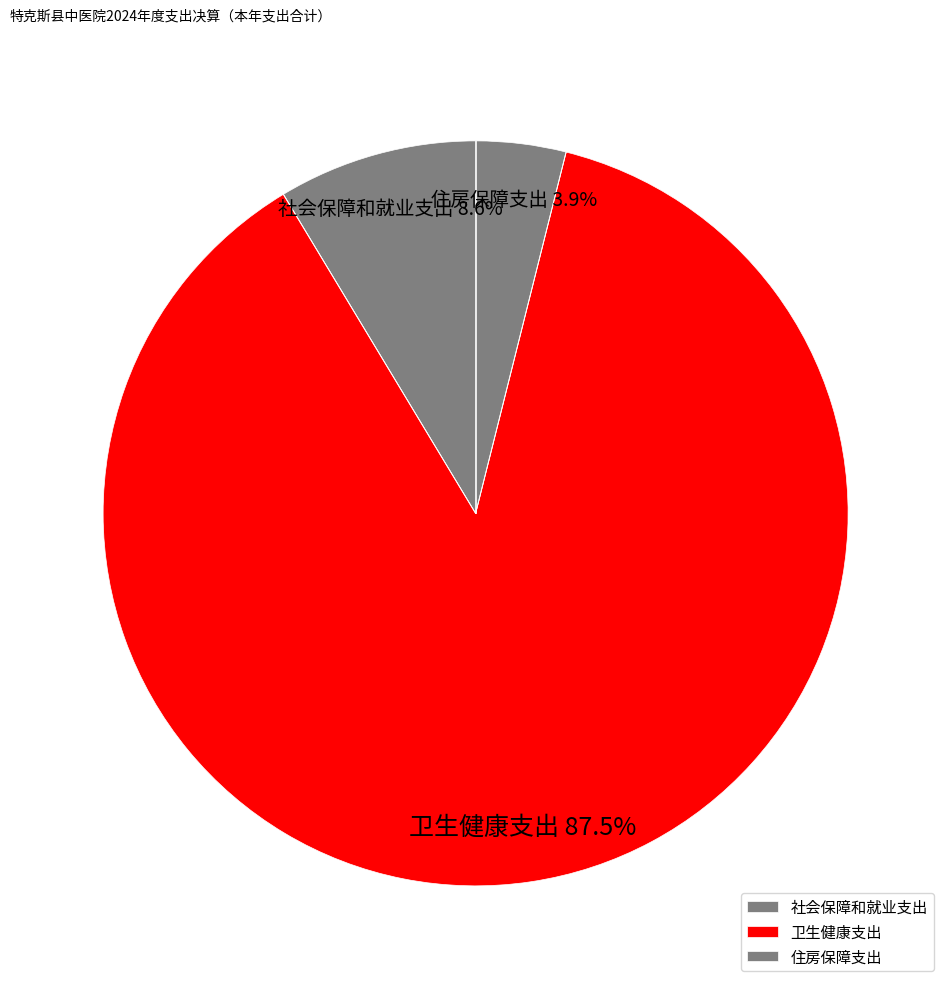

Which category has the smallest portion of the pie?

住房保障支出